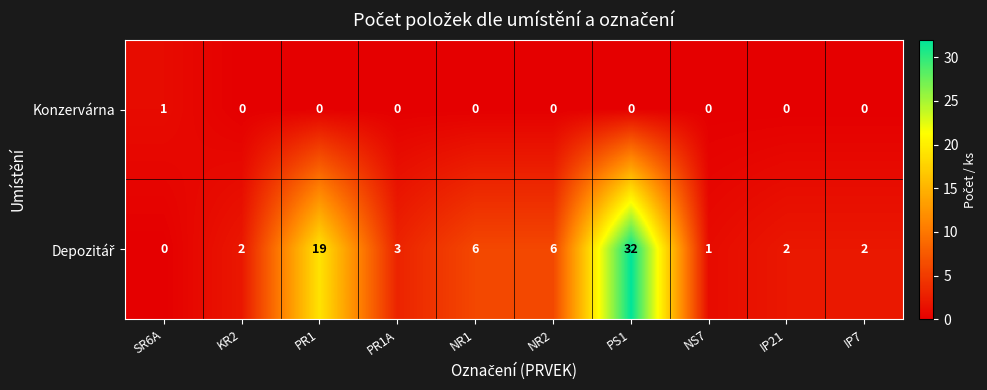

Count the Konzervárna values in the range 0 to 1.

10